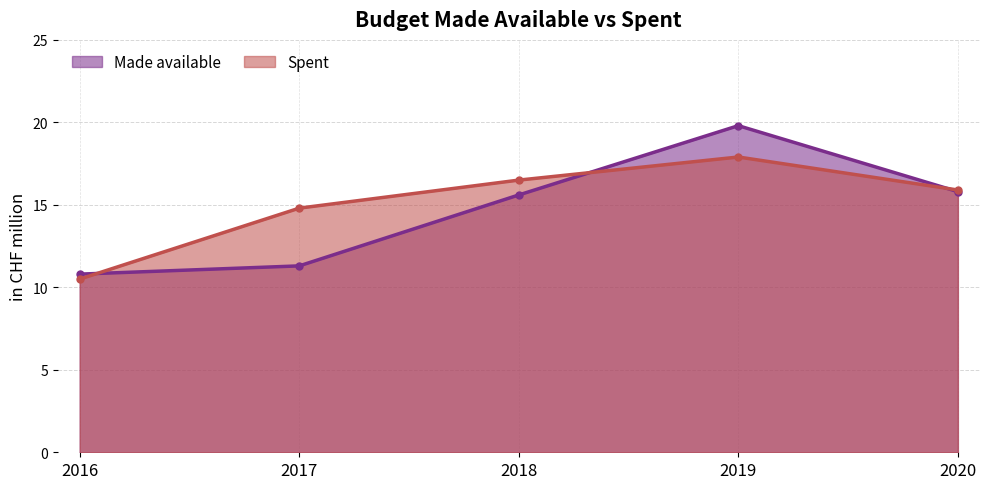

At which category does Spent reach its first local peak?

2019